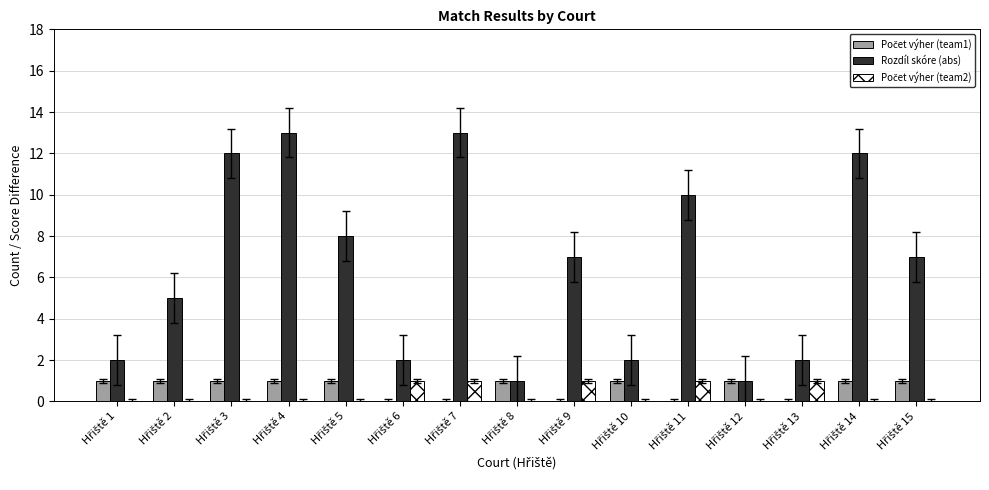

Which series has the largest total across all categories?

Rozdíl skóre (abs)